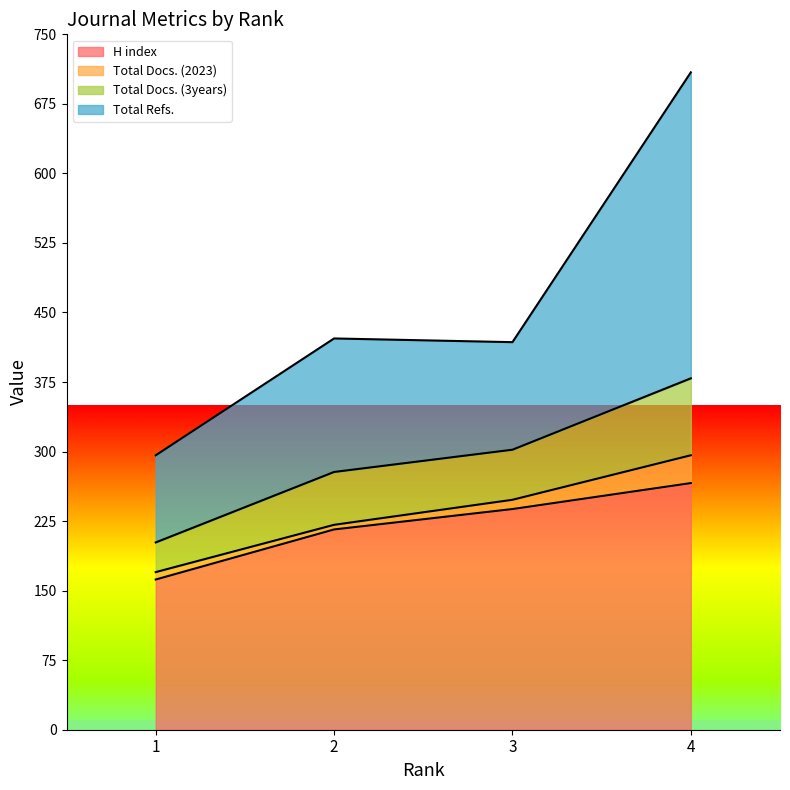

What is the minimum value for H index?

162